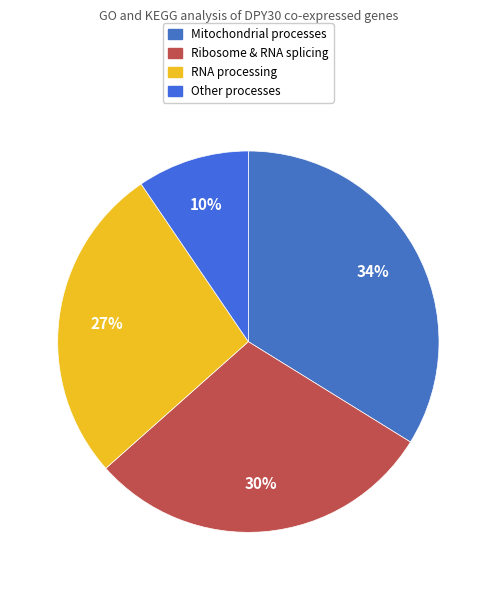

Is there a majority slice in this chart?

No